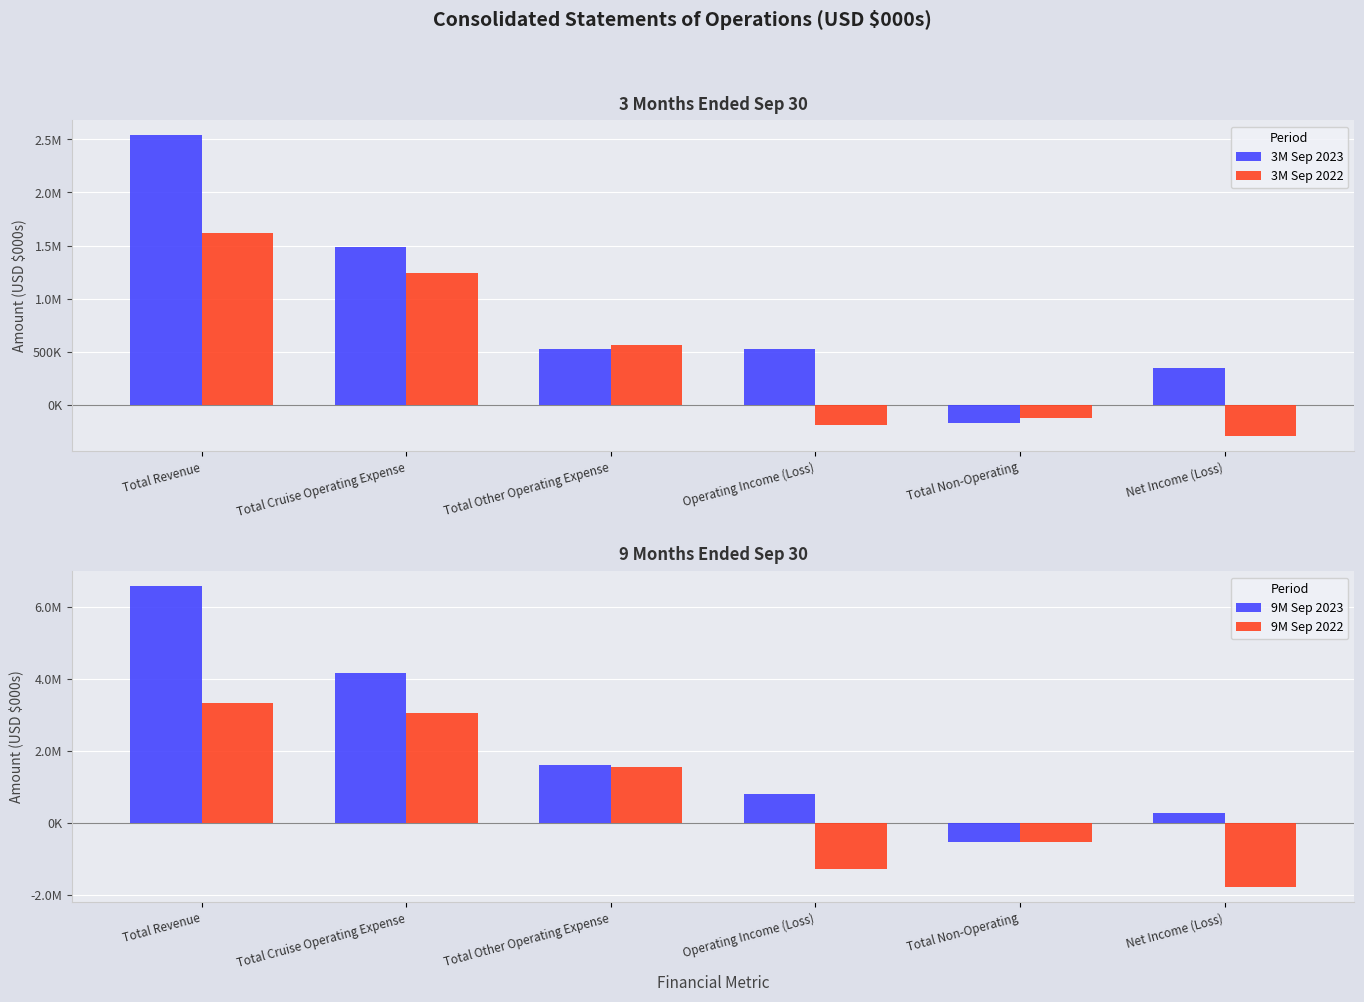

Where is 9M Sep 2023 nearest to the value 3014190?

Total Cruise Operating Expense